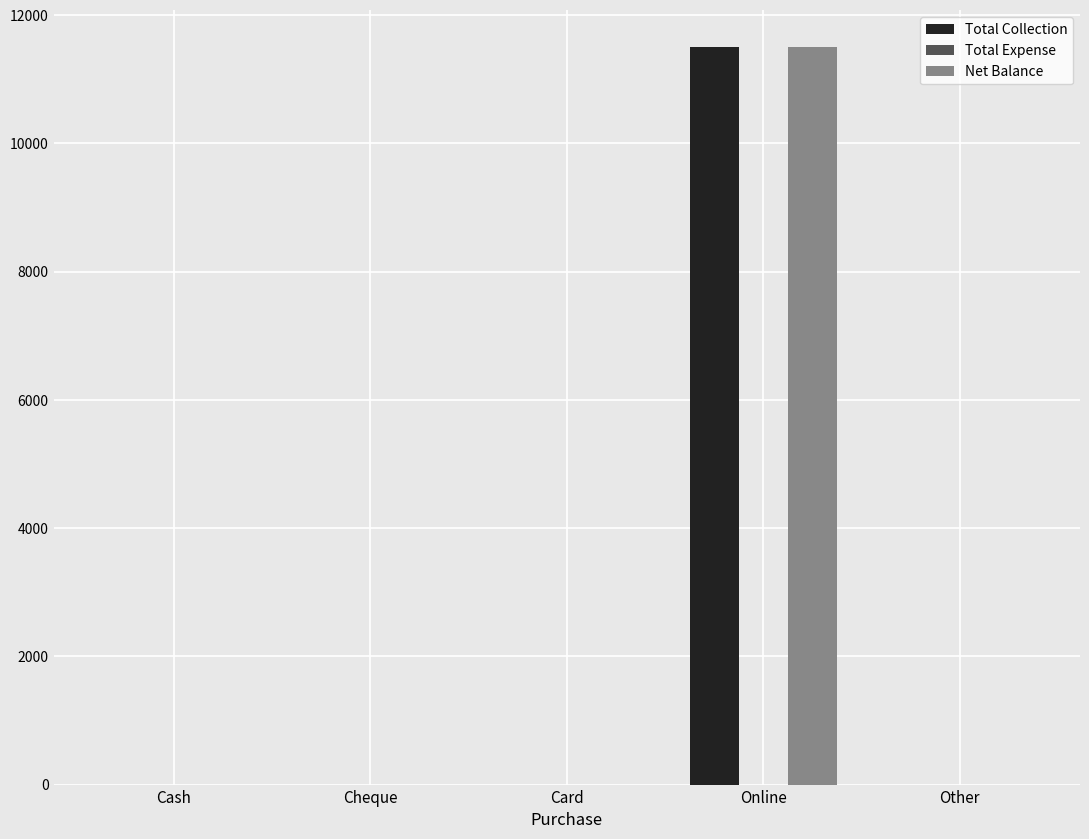

At which category is the sum across all series the highest?

Online